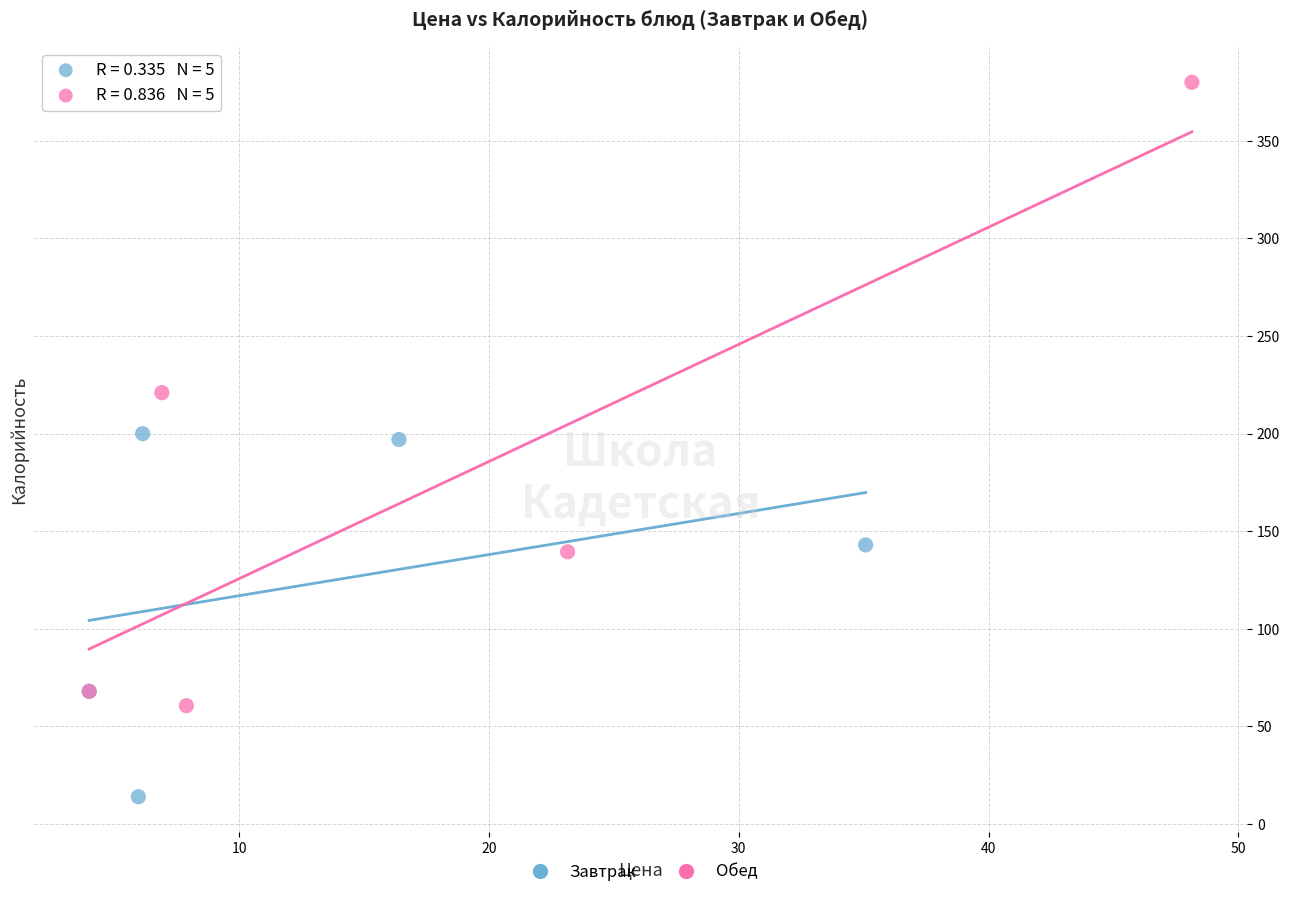

Which series contains the highest Y value?

Обед